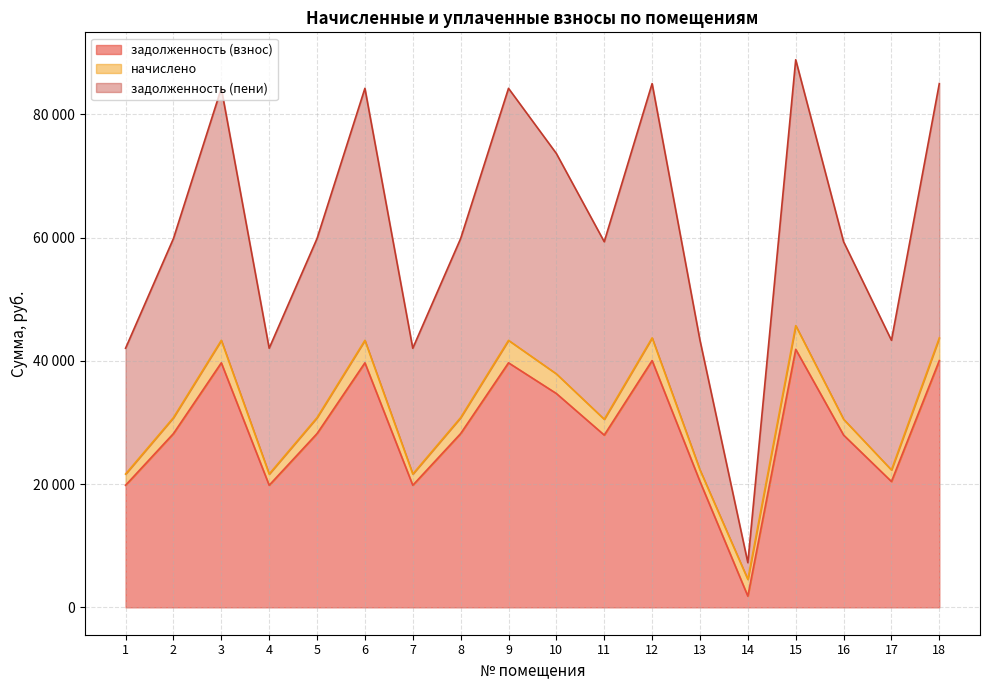

What is the average value of the задолженность (взнос) series?

28787.6